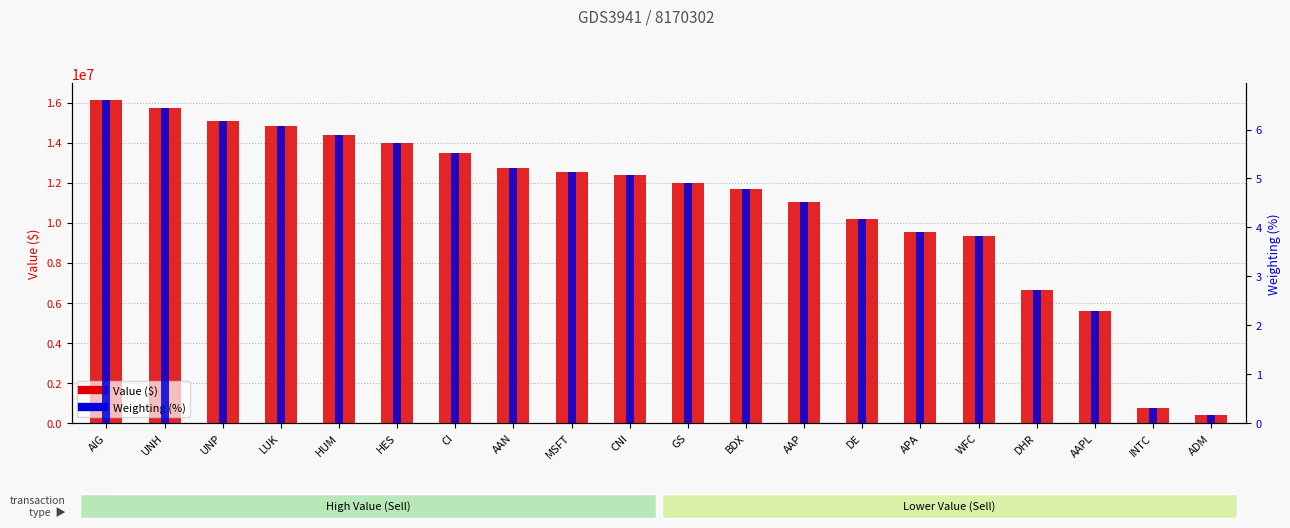

How many data points in Value ($) are above 12387000?

9